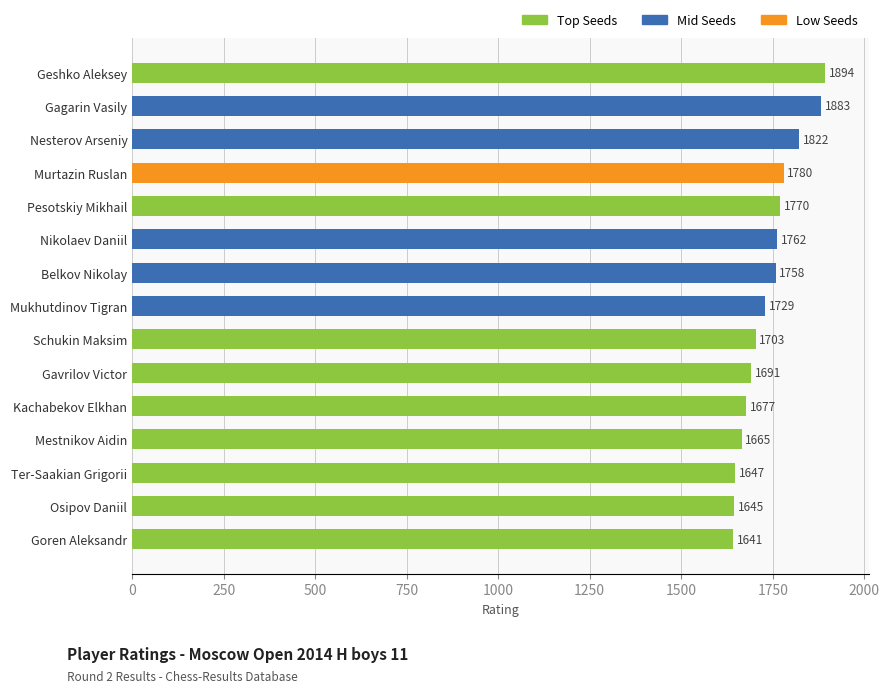

What is the smallest value displayed?

1641